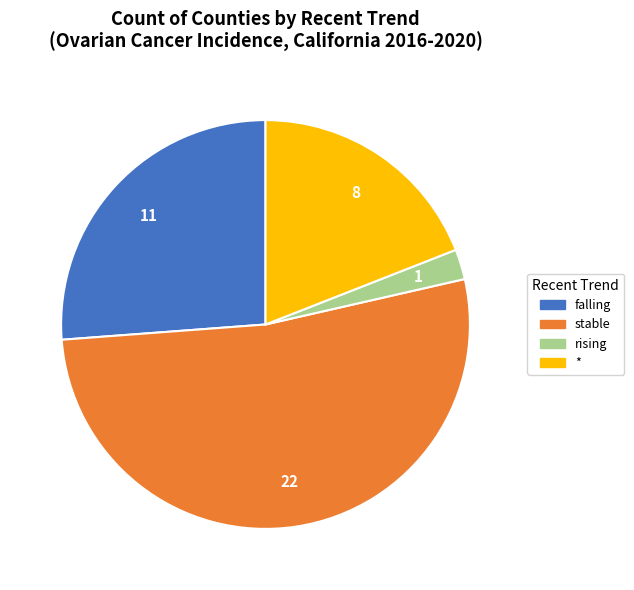

Is the sum of rising and falling greater than half?

No